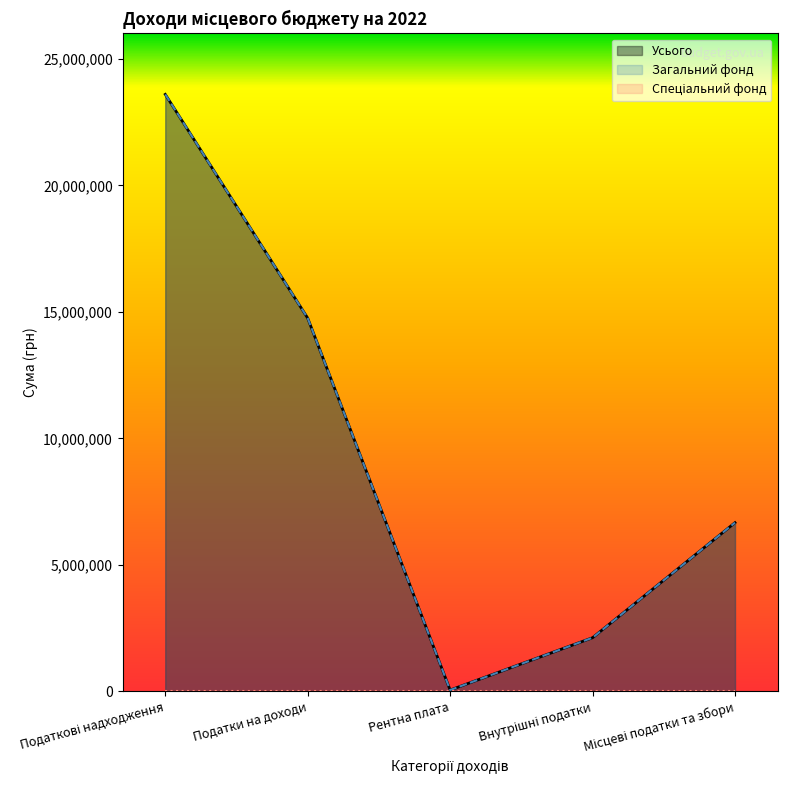

The Загальний фонд series shows 14751173 at Податки на доходи. True or false?

True